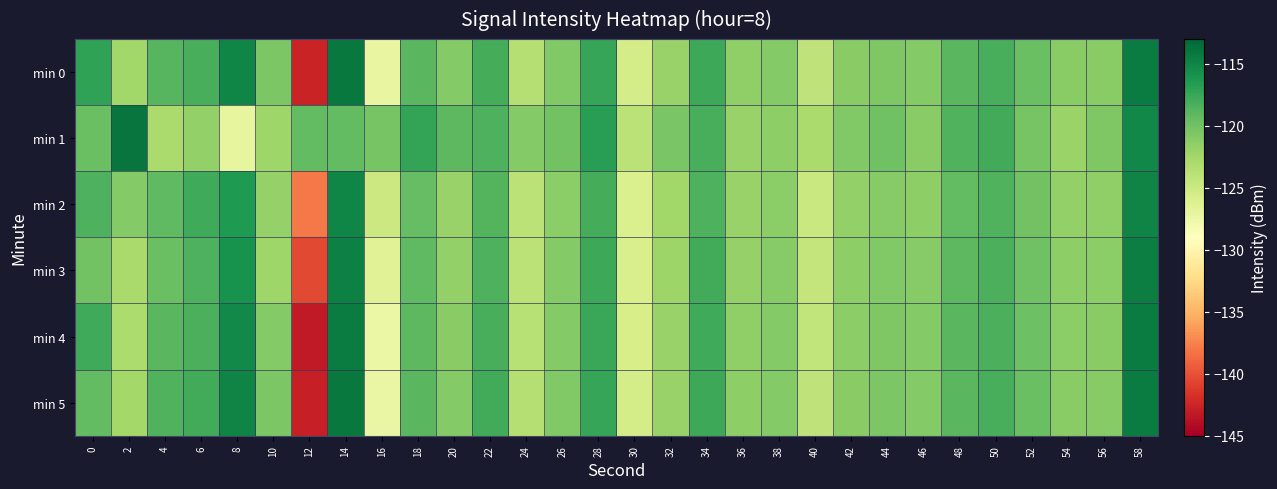

What is the greatest value displayed?

-113.9